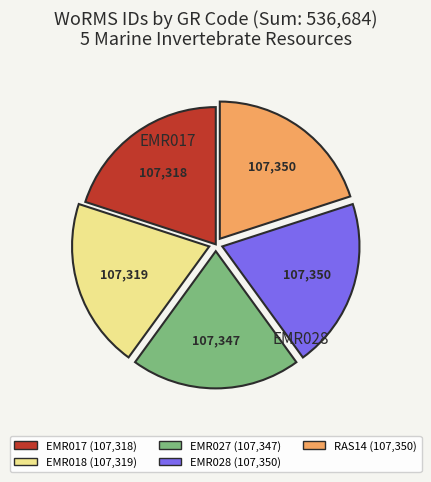

Is there any slice that represents more than half of the pie?

No